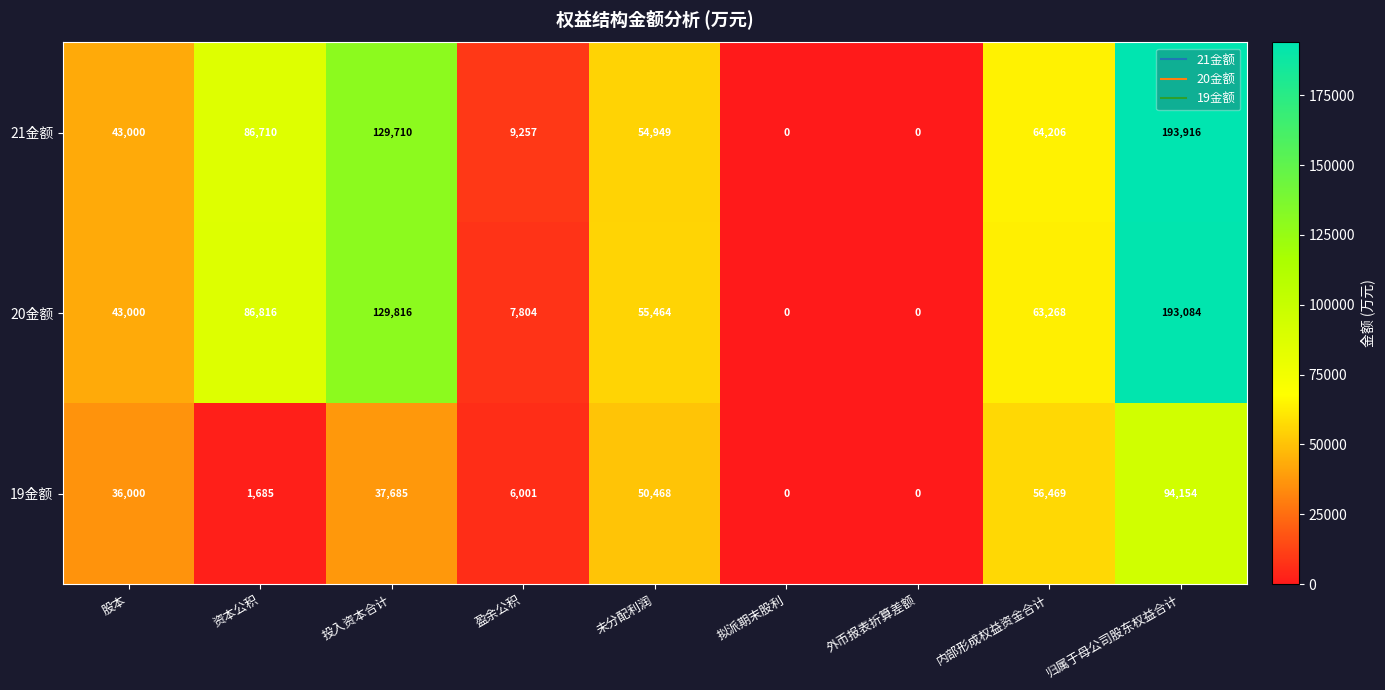

At which category is the sum across all series the highest?

归属于母公司股东权益合计